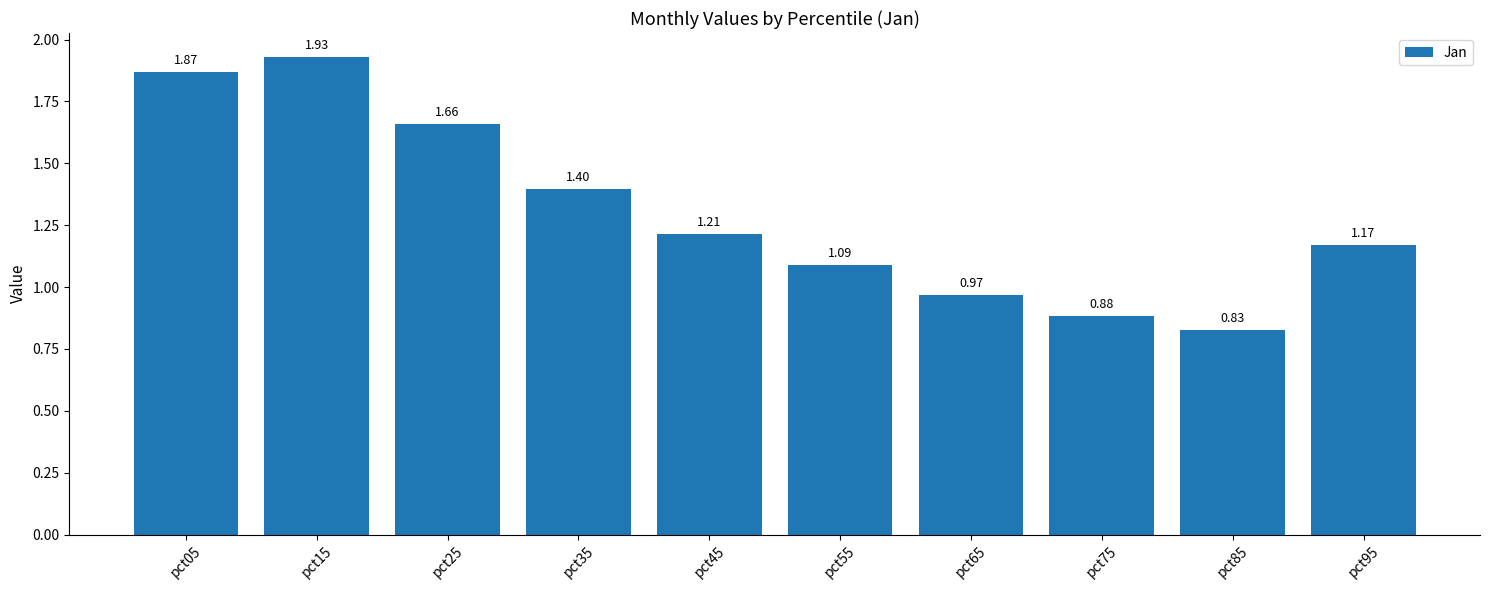

Are the bars horizontal?

No